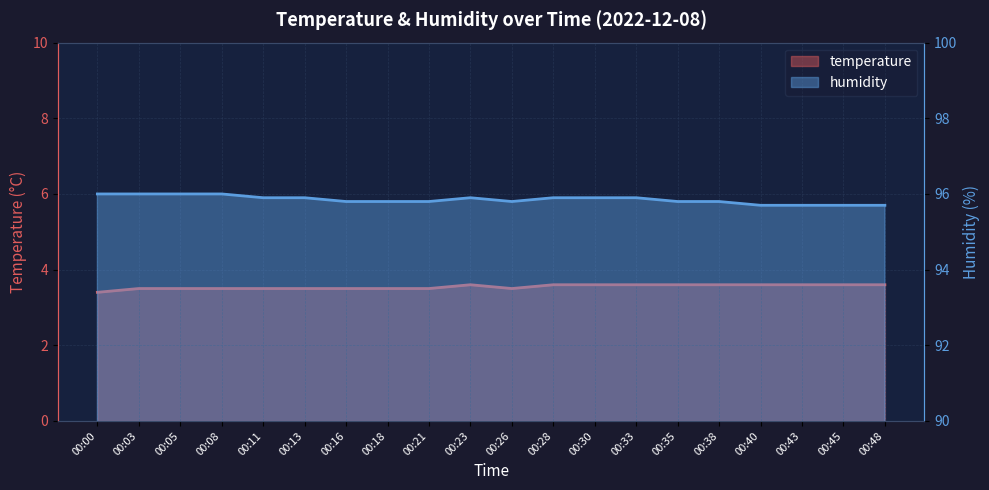

True or false: humidity and temperature cross at least once.

False